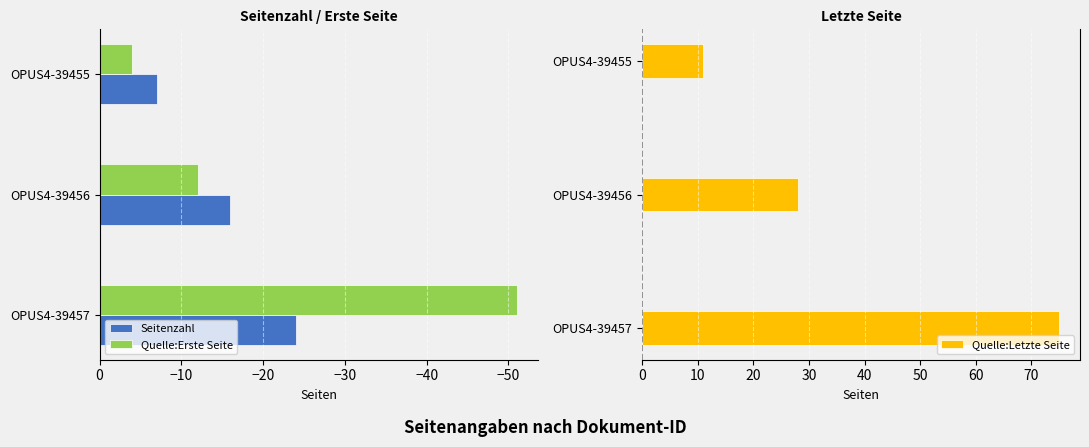

Rank the series by their maximum value, from highest to lowest.

Quelle:Letzte Seite, Quelle:Erste Seite, Seitenzahl